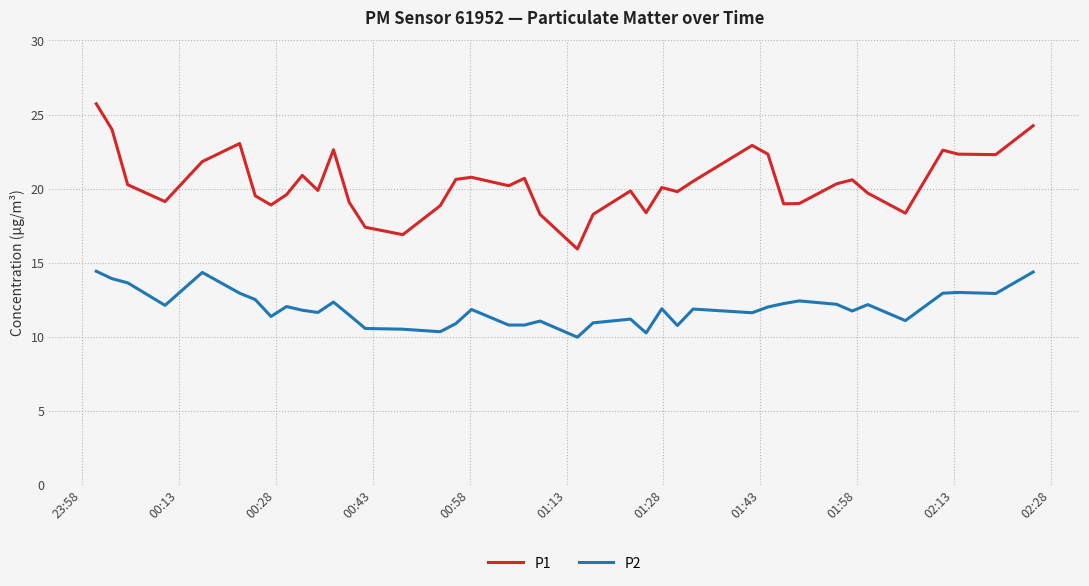

True or false: P2 and P1 intersect in this chart.

False